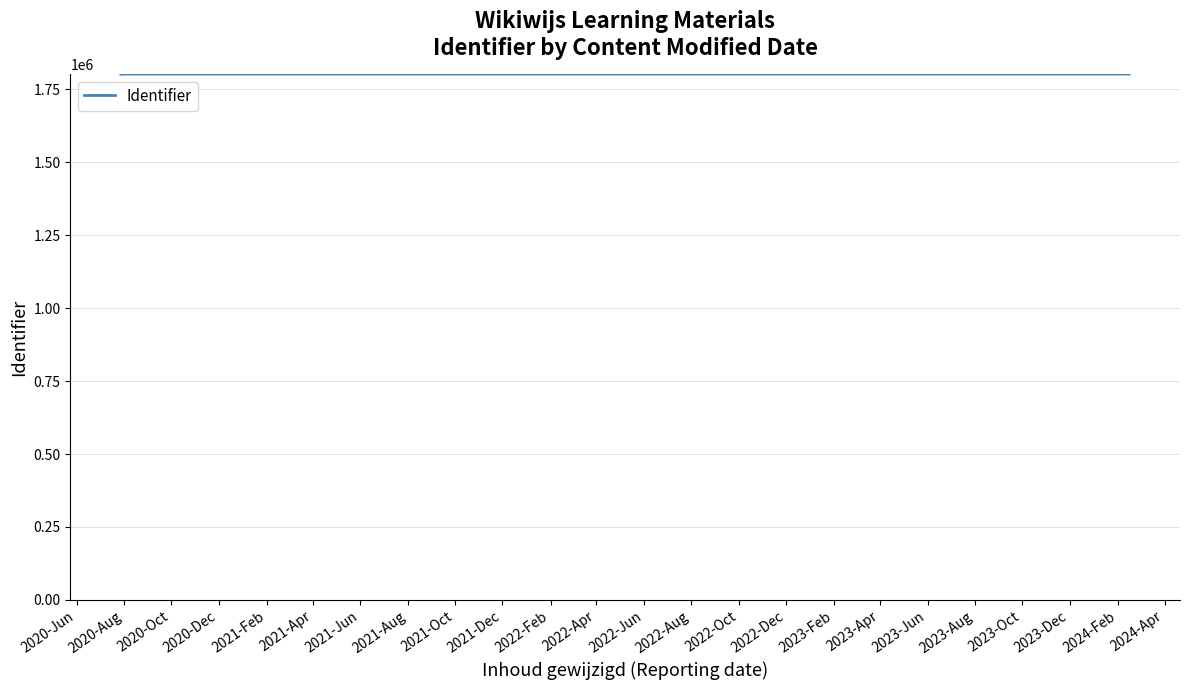

What is the change in value from 2020-Aug to 2020-Dec?

+7